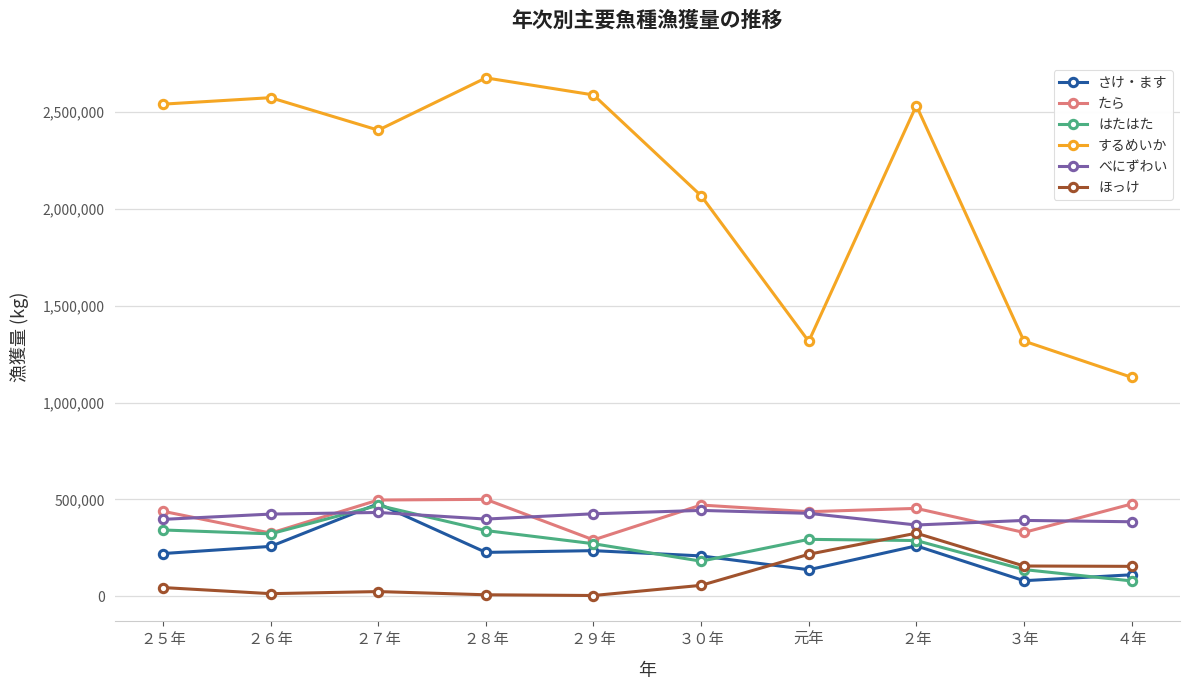

What are all the series names shown in the legend?

さけ・ます, たら, はたはた, するめいか, べにずわい, ほっけ